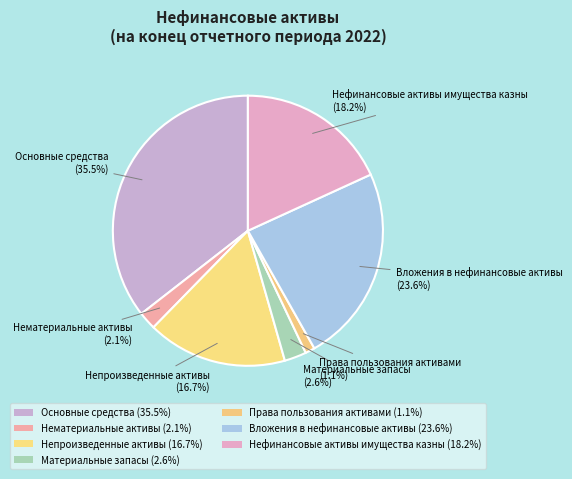

Count the number of slices in the pie.

7